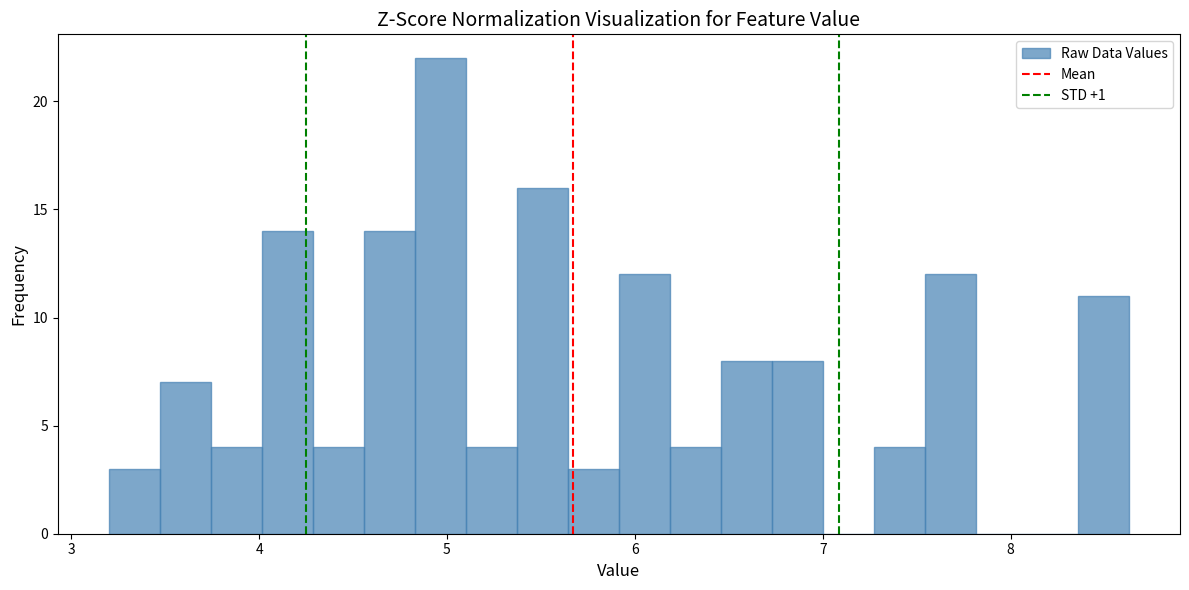

Around what value on the x-axis is the tallest bar? Give the approximate position of its centre, as read against the axis.

5.0